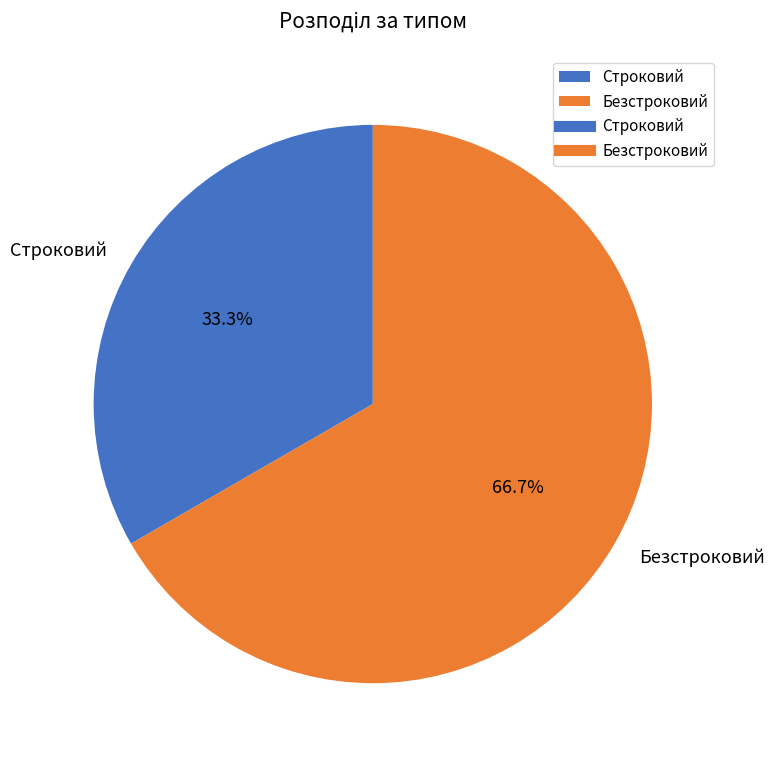

Which slice is the smallest?

Строковий